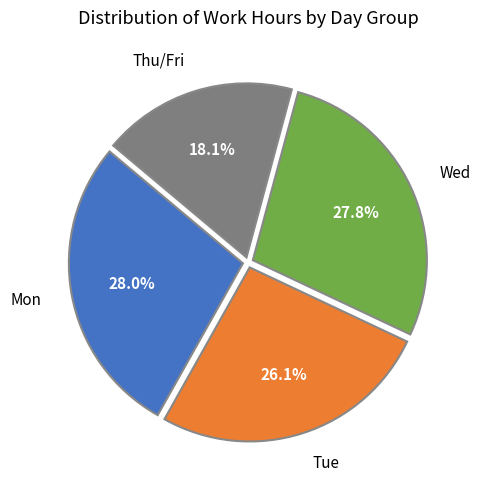

Which has a higher value, Tue or Thu/Fri?

Tue